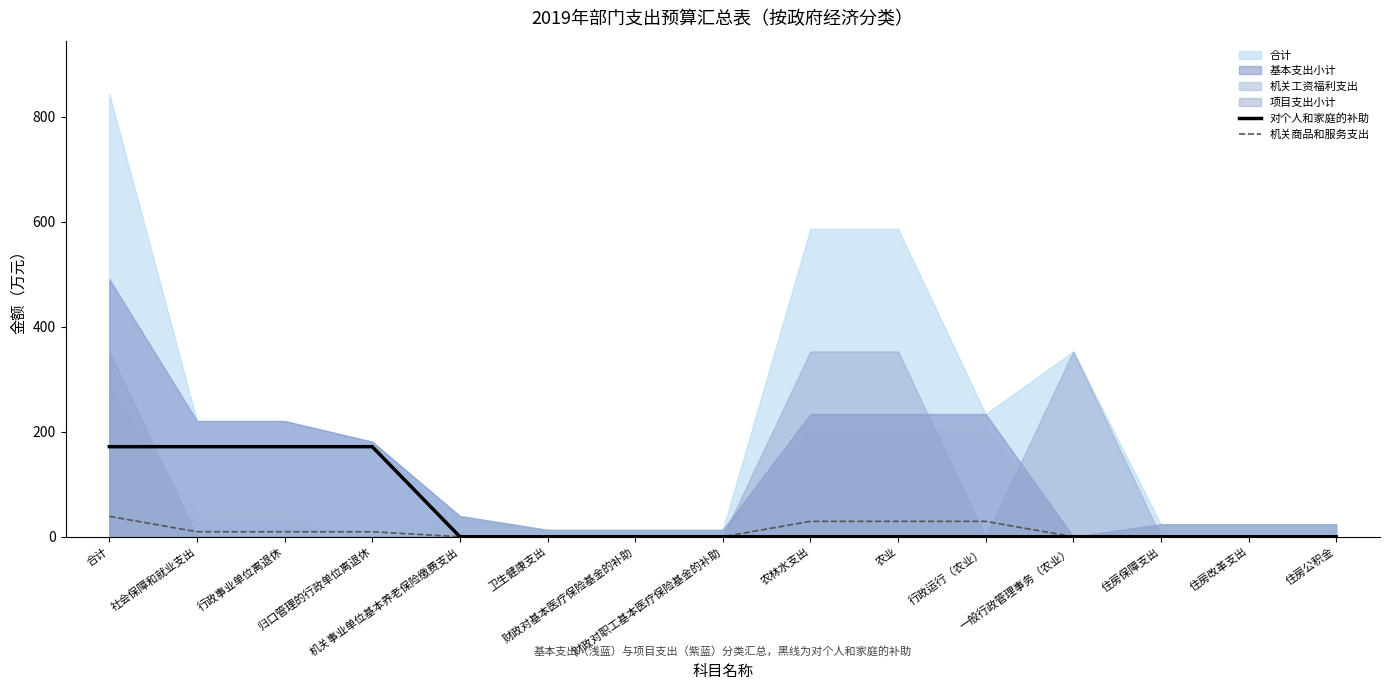

What is the highest value of the 机关商品和服务支出 series?

38.8